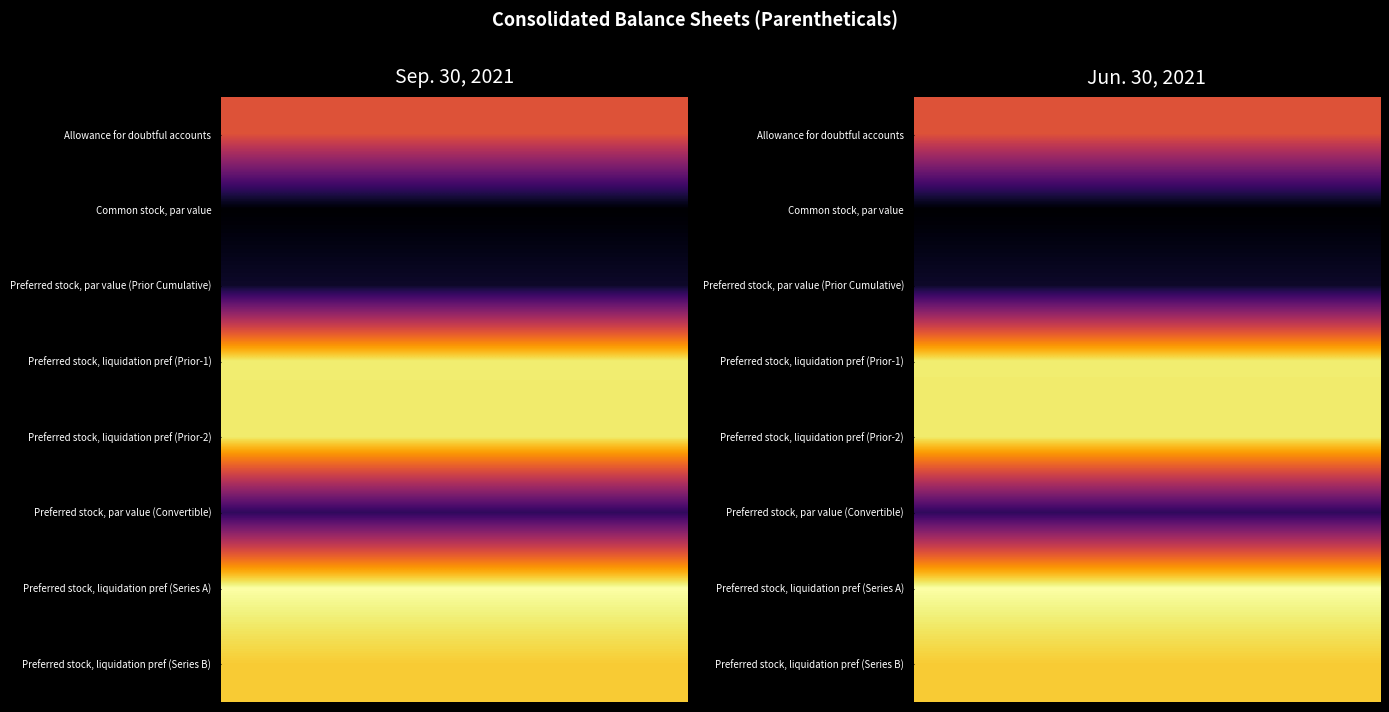

What is the total value across all series at 9?

73.7